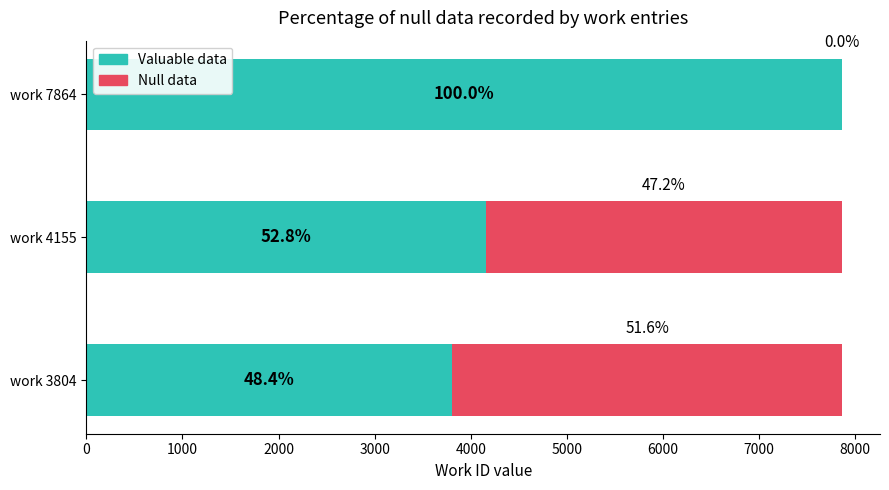

What are all the series names shown in the legend?

Valuable data, Null data